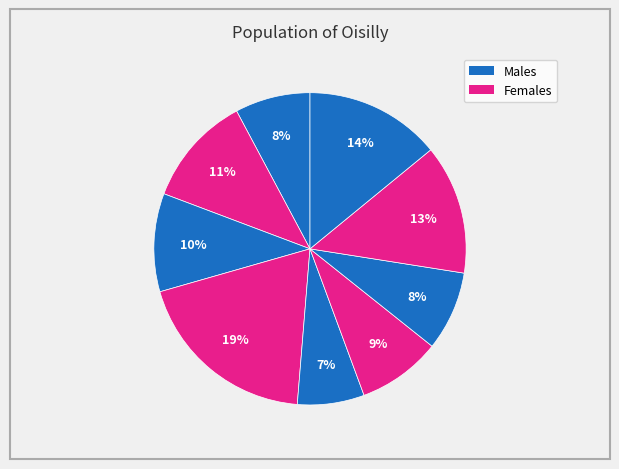

Count the number of slices in the pie.

9